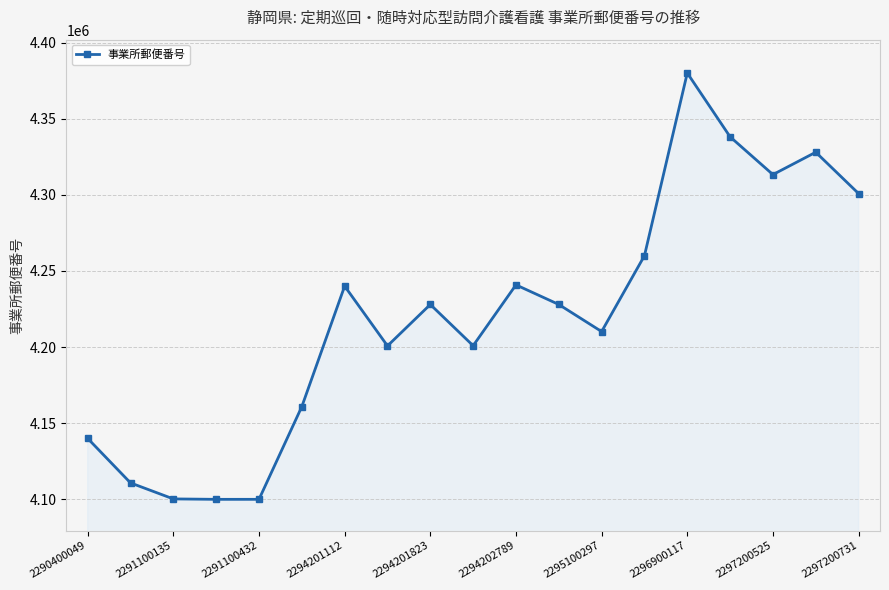

True or false: there are more than 0 points higher than both neighbors.

True